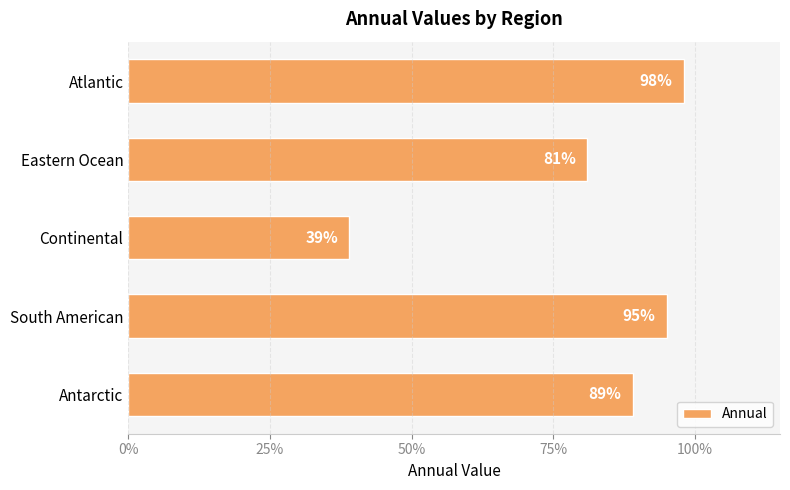

What is the smallest value displayed?

0.4